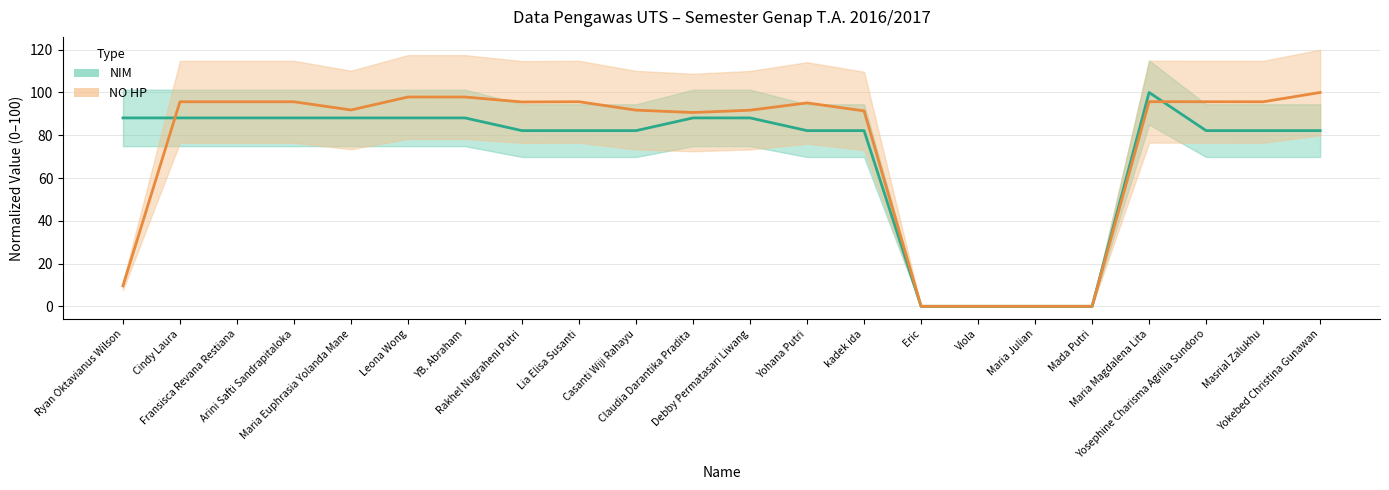

What is the average value of the NIM series?

70.5